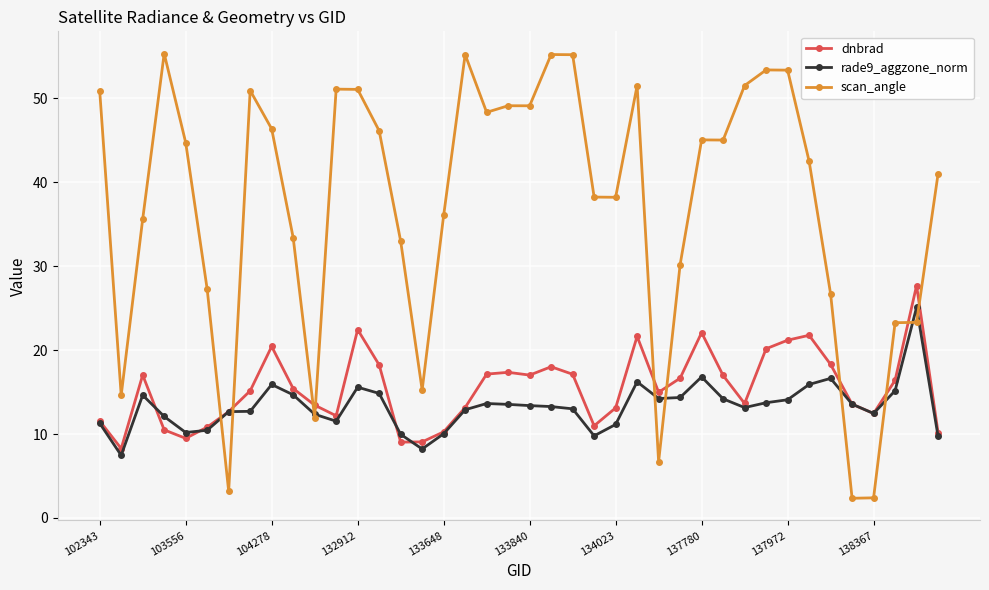

After their last crossing, which series has the higher values: scan_angle or dnbrad?

scan_angle